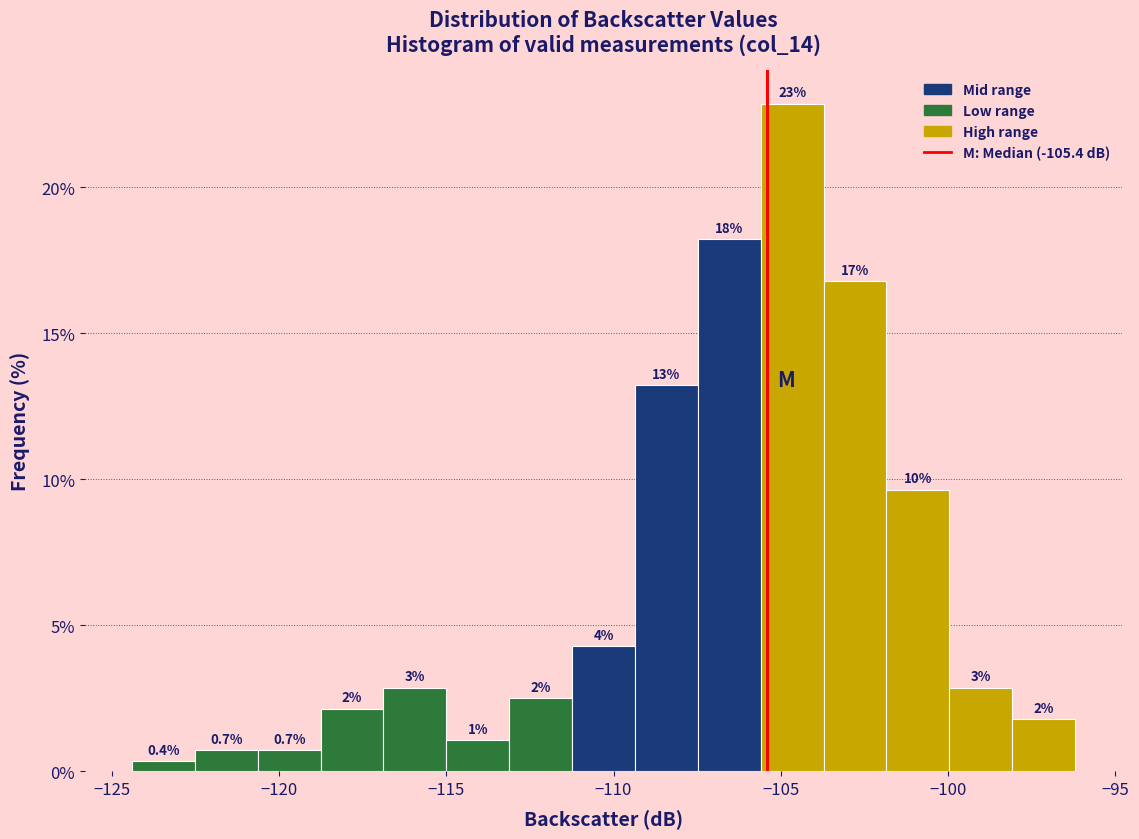

Around what value on the x-axis is the tallest bar? Give the approximate position of its centre, as read against the axis.

-104.5